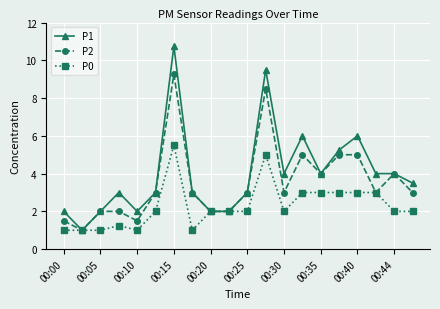

List the series in order of their overall mean, lowest first.

P0, P2, P1